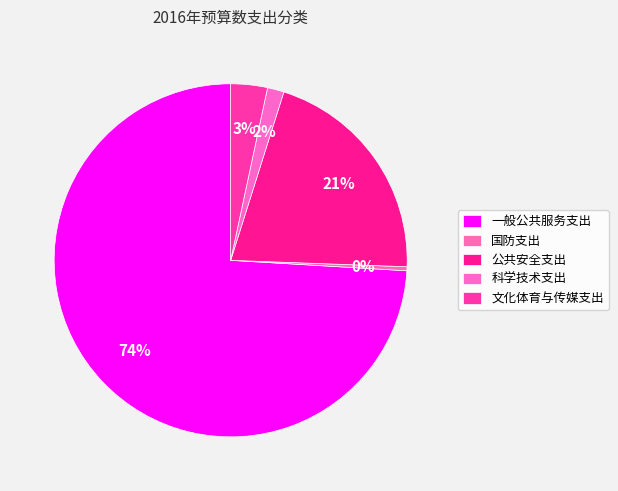

How many slices are in this pie chart?

5